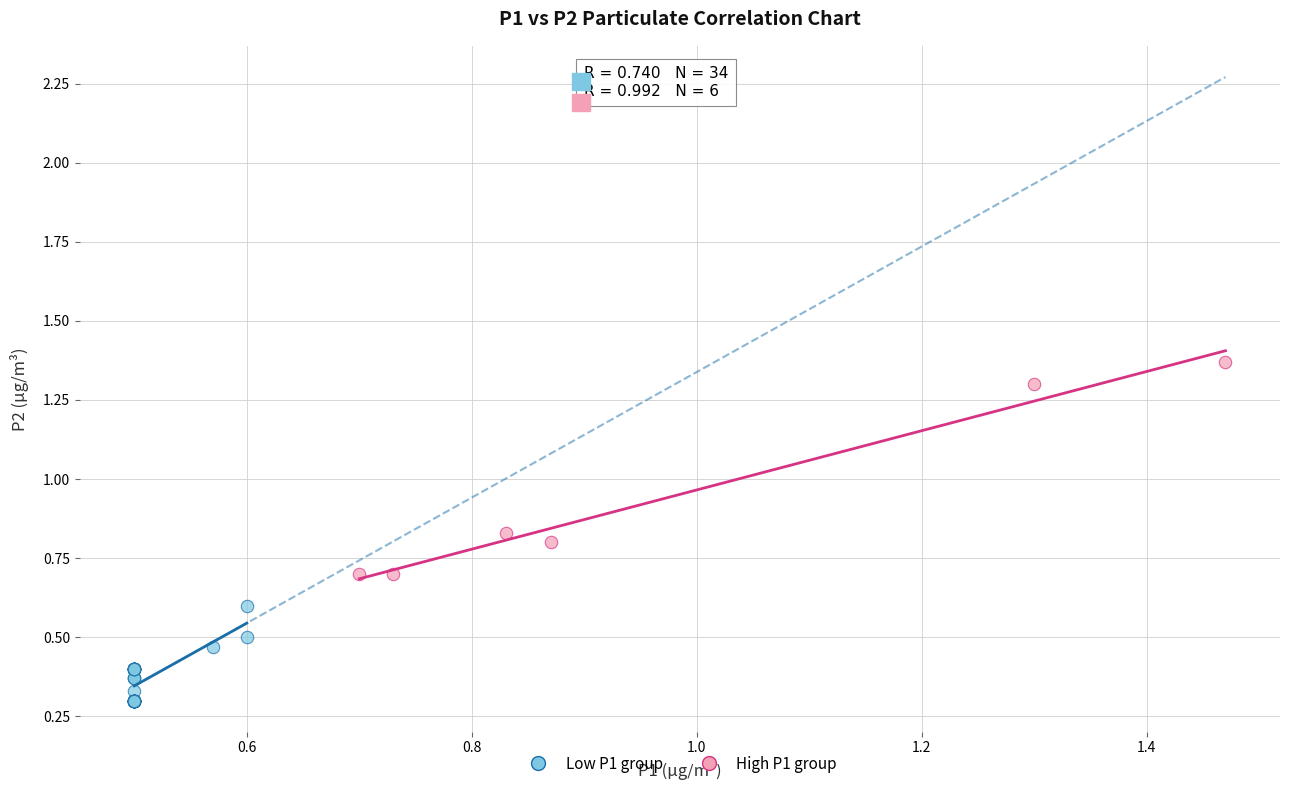

Which series contains the highest Y value?

High P1 group